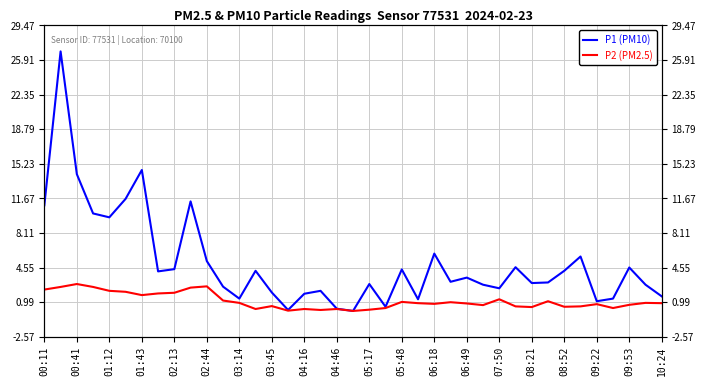

Which series has the largest total across all categories?

P1 (PM10)